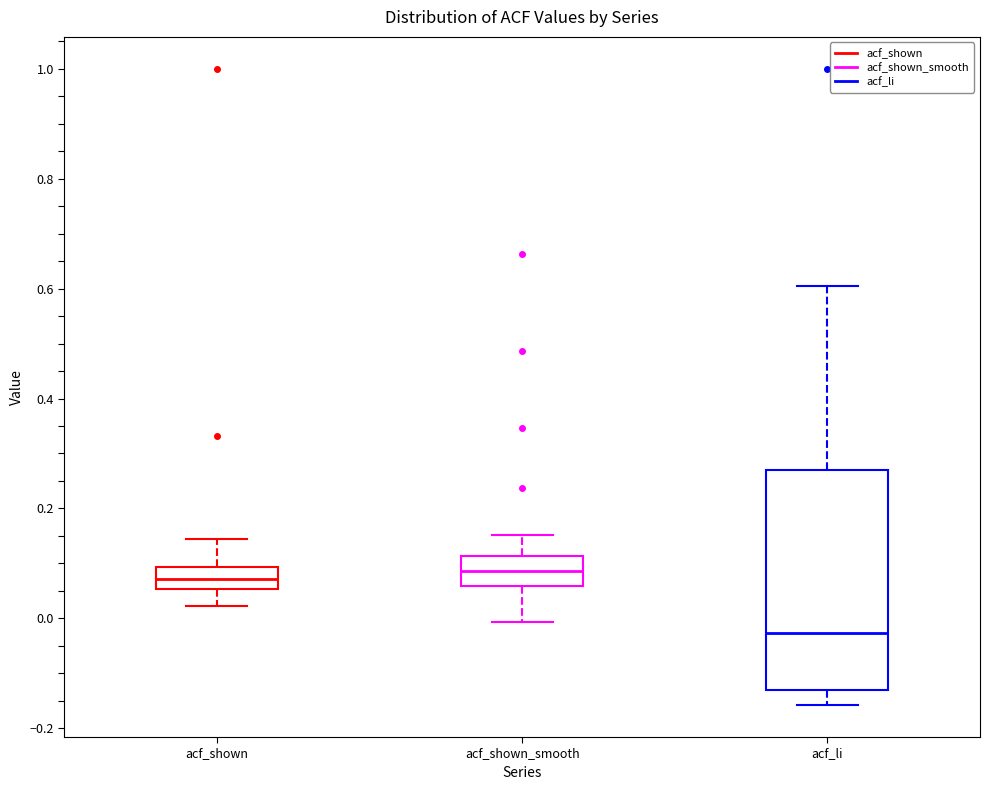

Reading left to right, read every box against the y-axis: the position of its median line, the range the box covers, and the ends of its whiskers. The values are not printed on the chart, so give them approximately, as read against the axis.

acf_shown: median 0.08, box 0.06 to 0.10, whiskers 0.02 to 0.14
acf_shown_smooth: median 0.08, box 0.06 to 0.12, whiskers 0.00 to 0.16
acf_li: median -0.02, box -0.14 to 0.28, whiskers -0.16 to 0.60